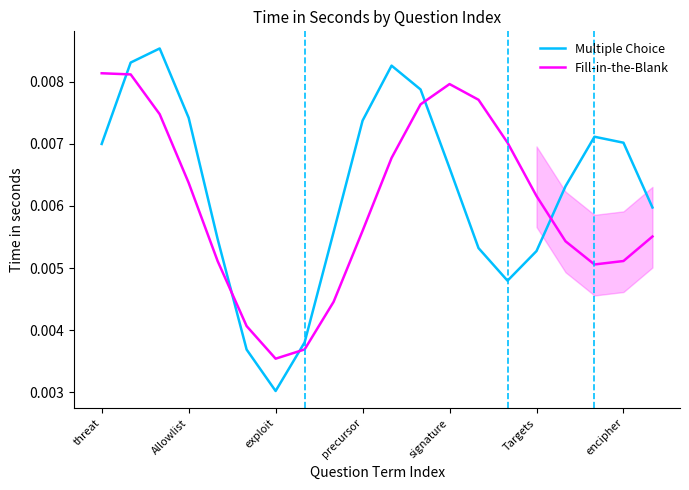

Where is Fill-in-the-Blank nearest to the value 0?

exploit